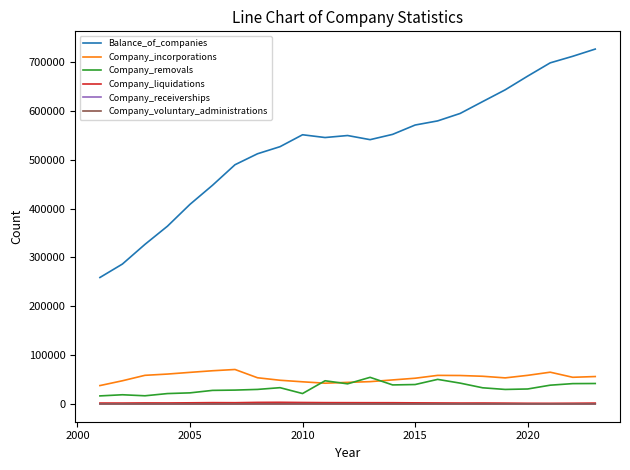

Which series has the largest total across all categories?

Balance_of_companies